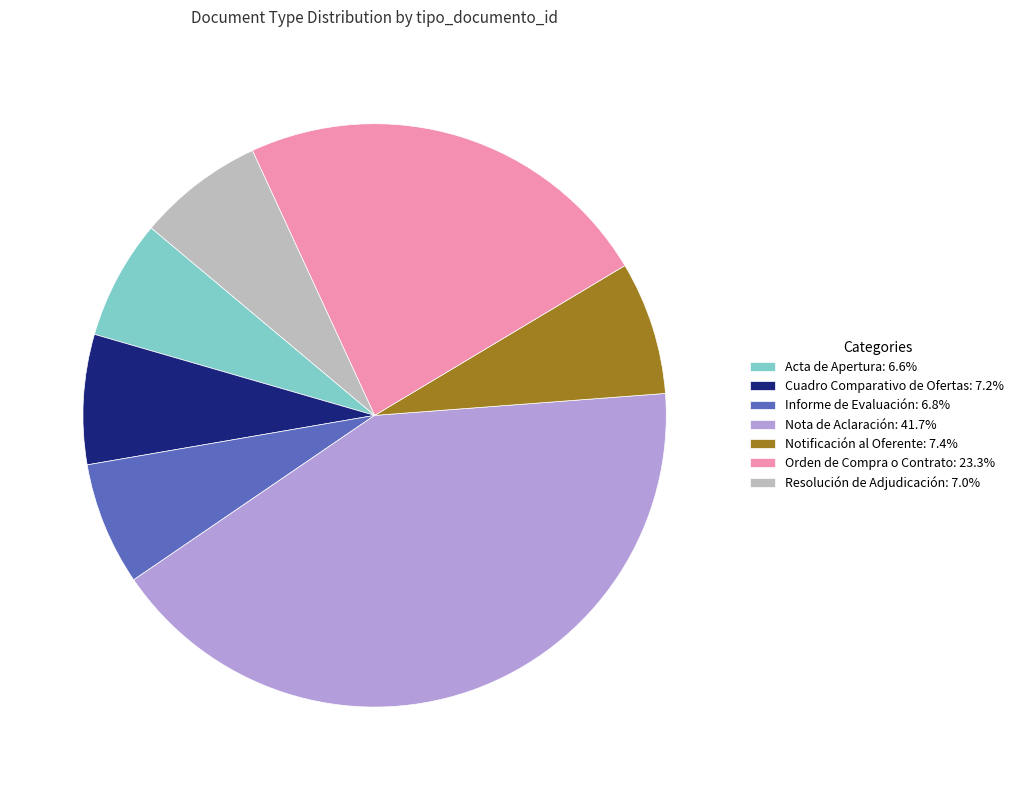

Is there any slice that represents more than half of the pie?

No